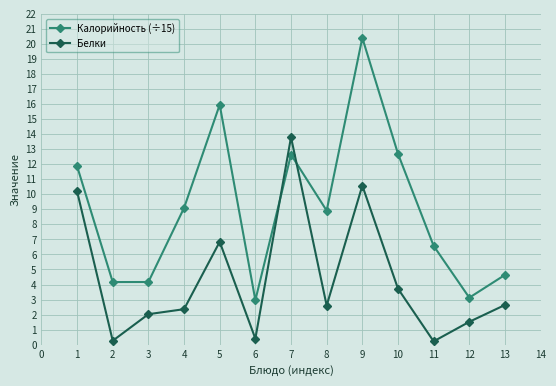

Is it true that Калорийность (÷15) equals 19.8 at 1?

False